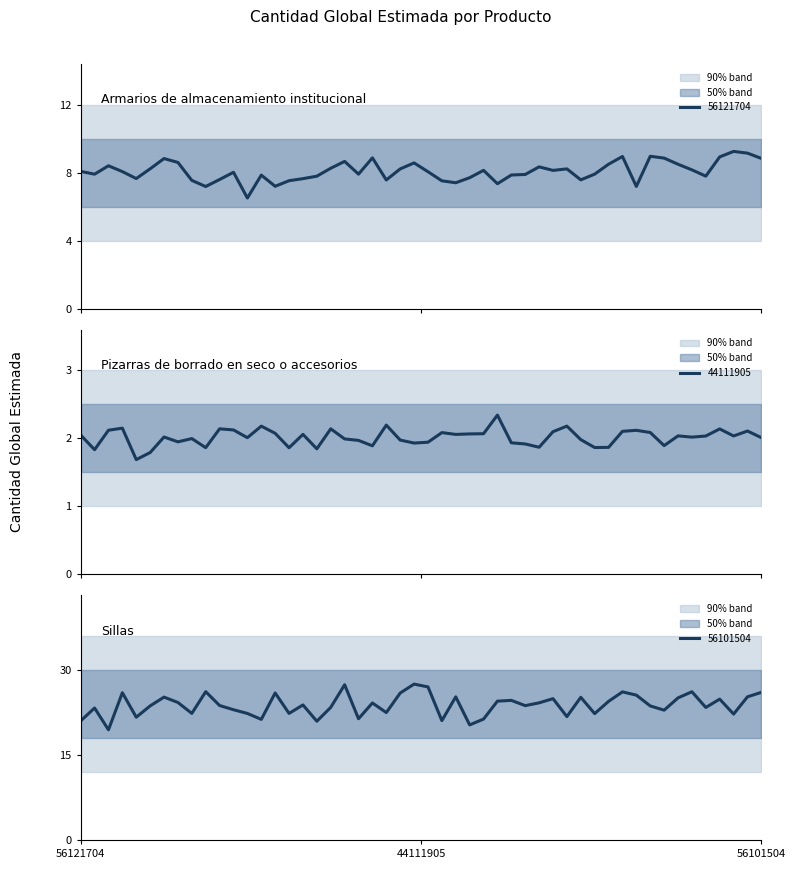

What is the change in value from 56121704 to 44111905?

-6